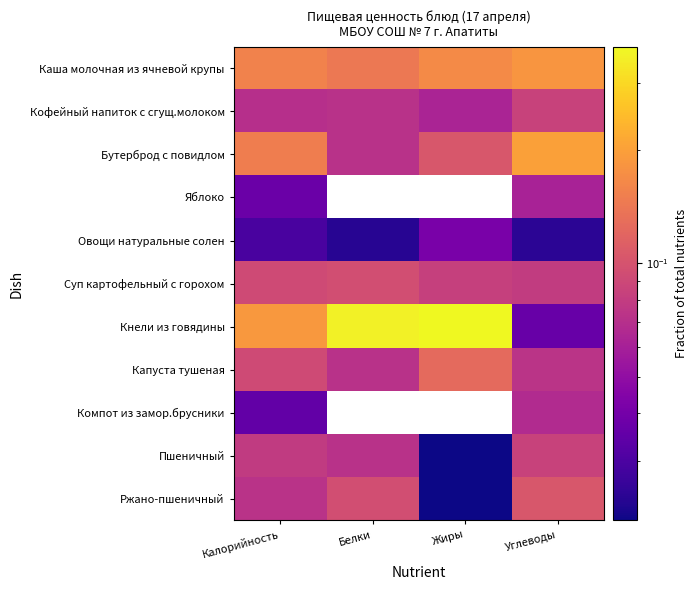

Rank the series at Белки from lowest to highest value.

Яблоко, Компот из замор.брусники, Овощи натуральные солен, Кофейный напиток с сгущ.молоком, Бутерброд с повидлом, Капуста тушеная, Пшеничный, Суп картофельный с горохом, Ржано-пшеничный, Каша молочная из ячневой крупы, Кнели из говядины